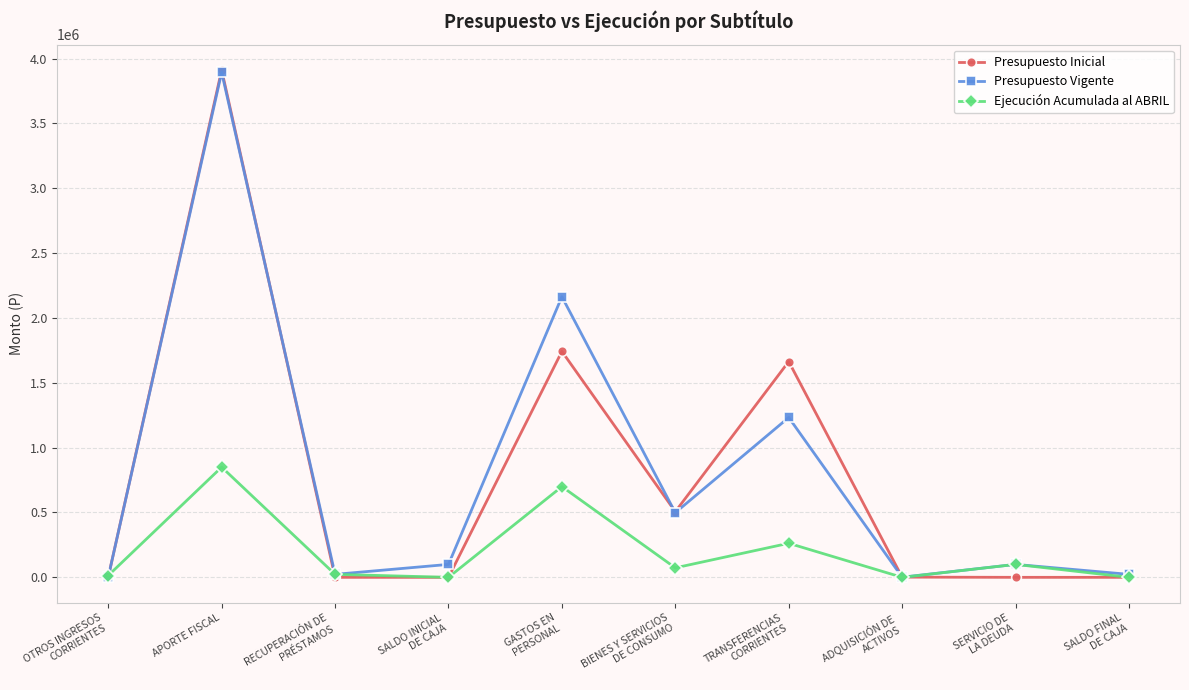

How many interior local valleys does the Ejecución Acumulada al ABRIL series have?

3